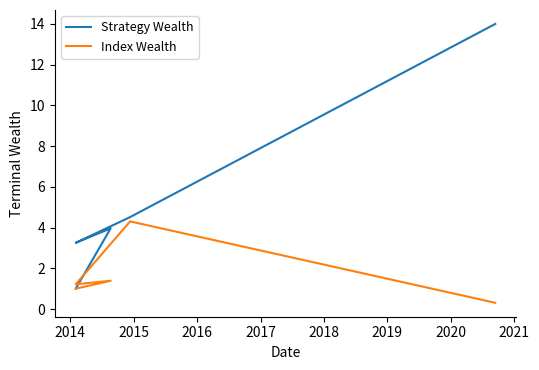

What is the minimum value shown in the chart?

0.3